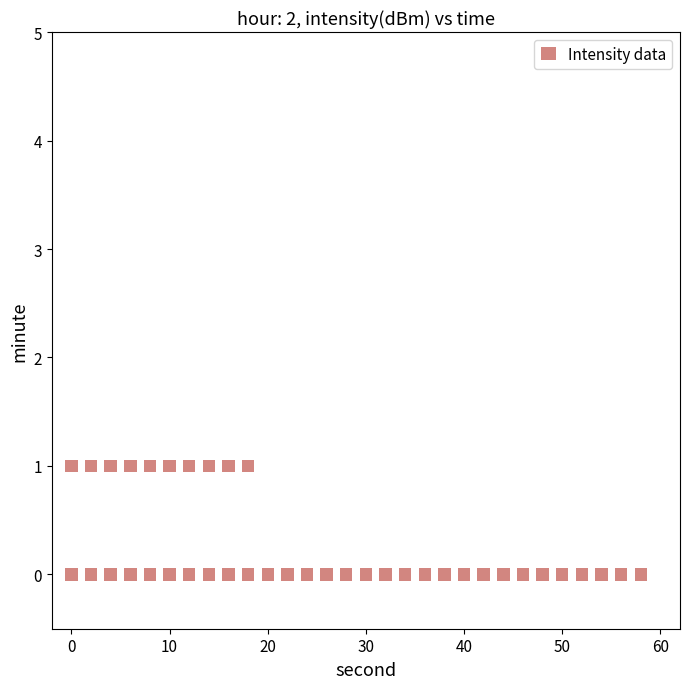

What is the range of X values (max minus min)?

58